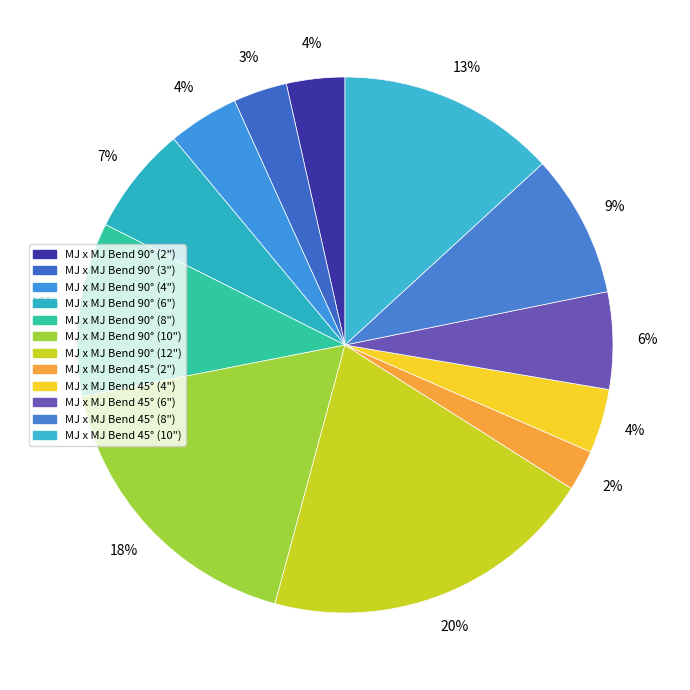

Between MJ x MJ Bend 90° (4") and MJ x MJ Bend 90° (12"), which is larger?

MJ x MJ Bend 90° (12")